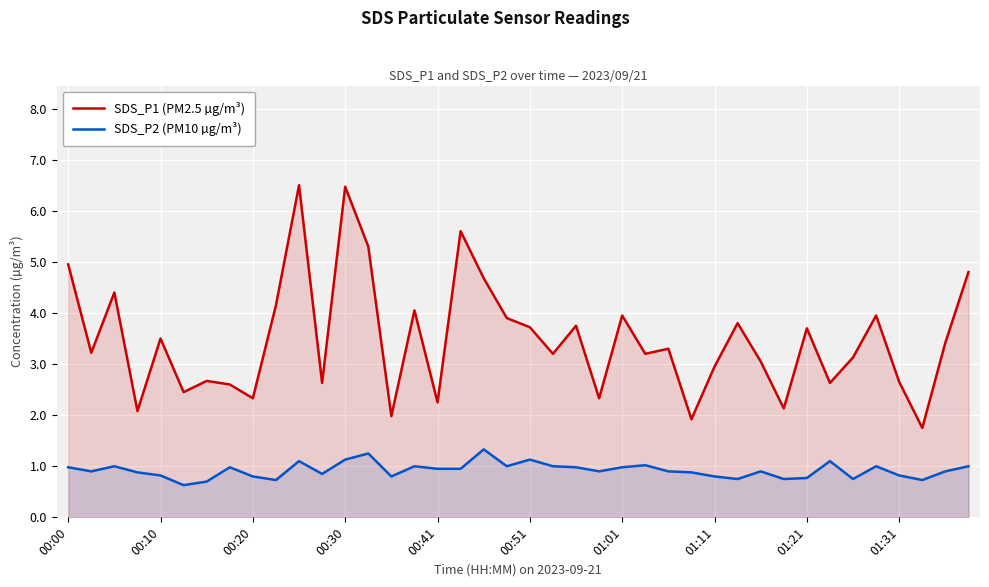

What is the difference between the SDS_P1 (PM2.5 µg/m³) values at 01:21 and 00:20?

1.4